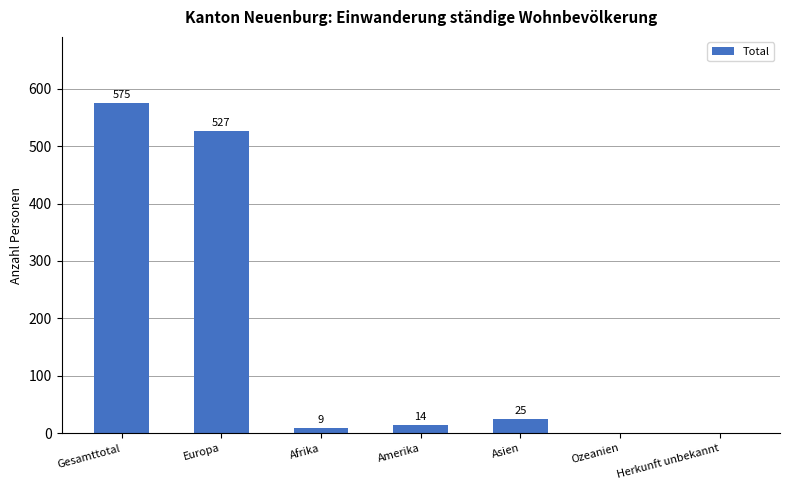

What is the sum of all values?

1150